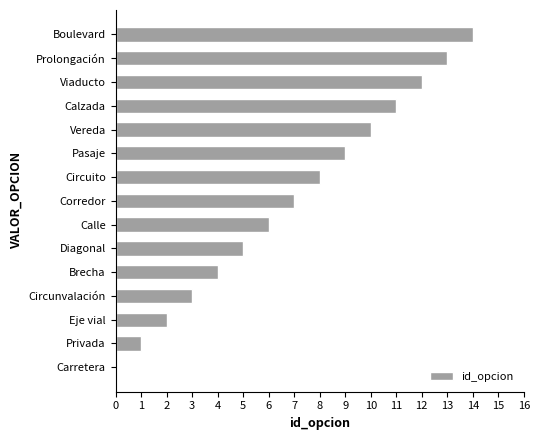

The value at Viaducto is 12. True or false?

True